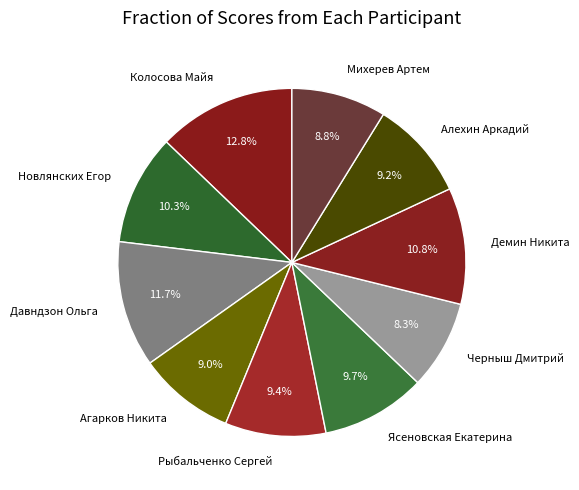

Is Колосова Майя the majority of the pie?

No